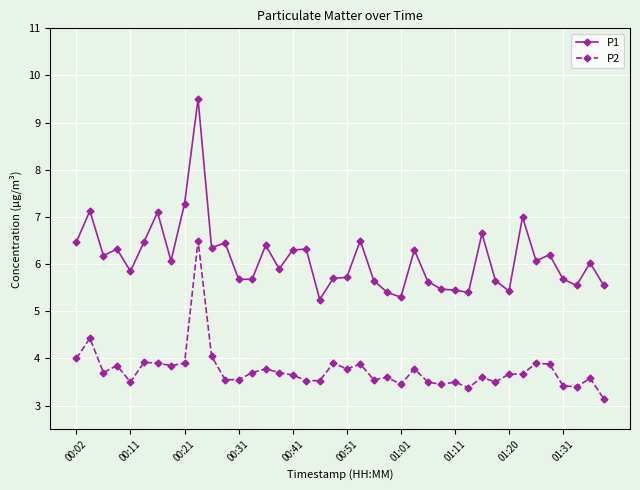

True or false: P1 and P2 cross at least once.

False